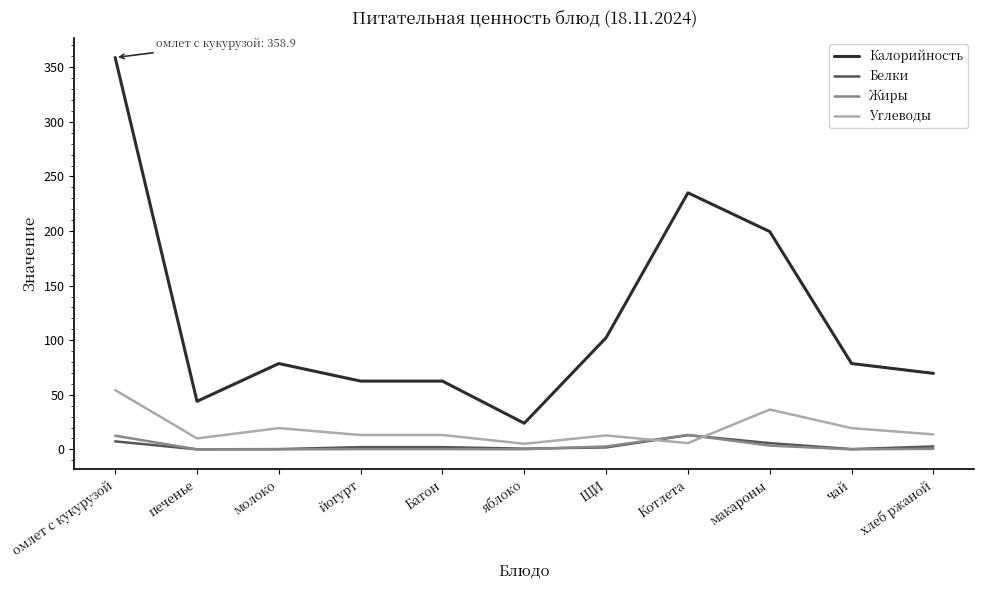

Which series has the widest spread of values?

Калорийность